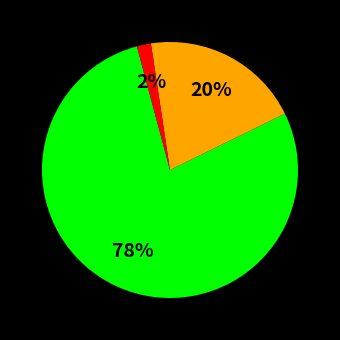

Is there a majority slice in this chart?

Yes